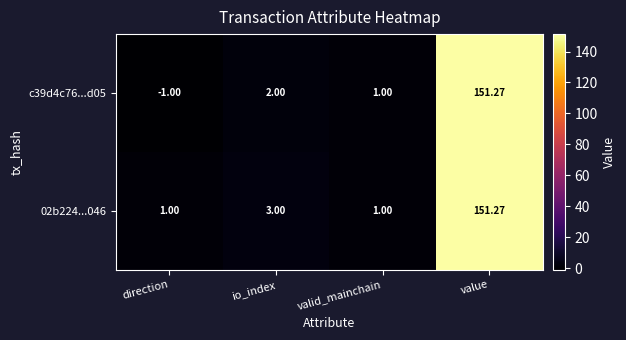

What is the minimum value shown in the chart?

-1.0